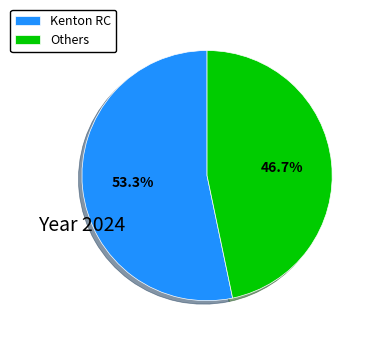

Combined, what portion of the pie is Kenton RC and Others?

100.0%